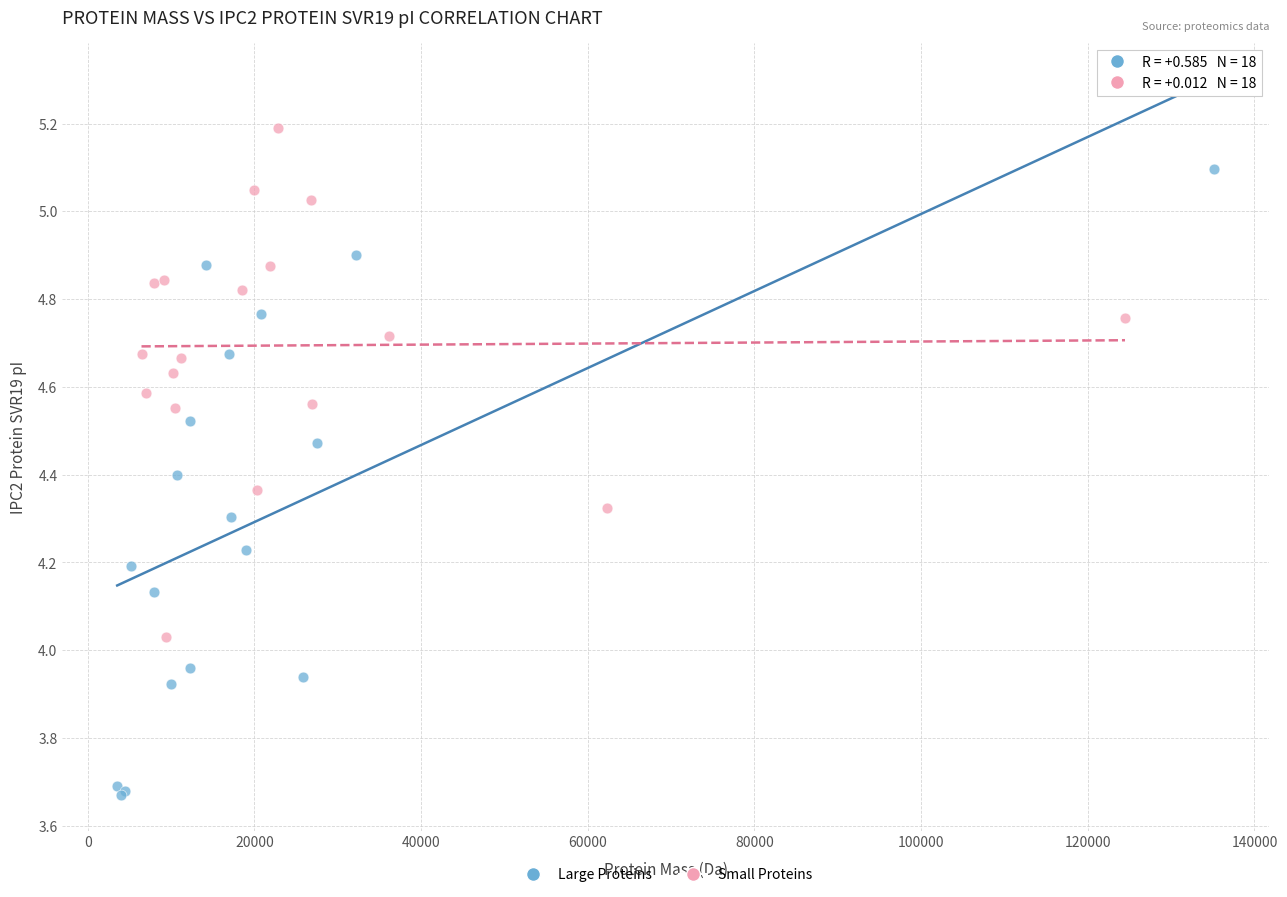

Which series has the widest spread of Y values?

Large Proteins